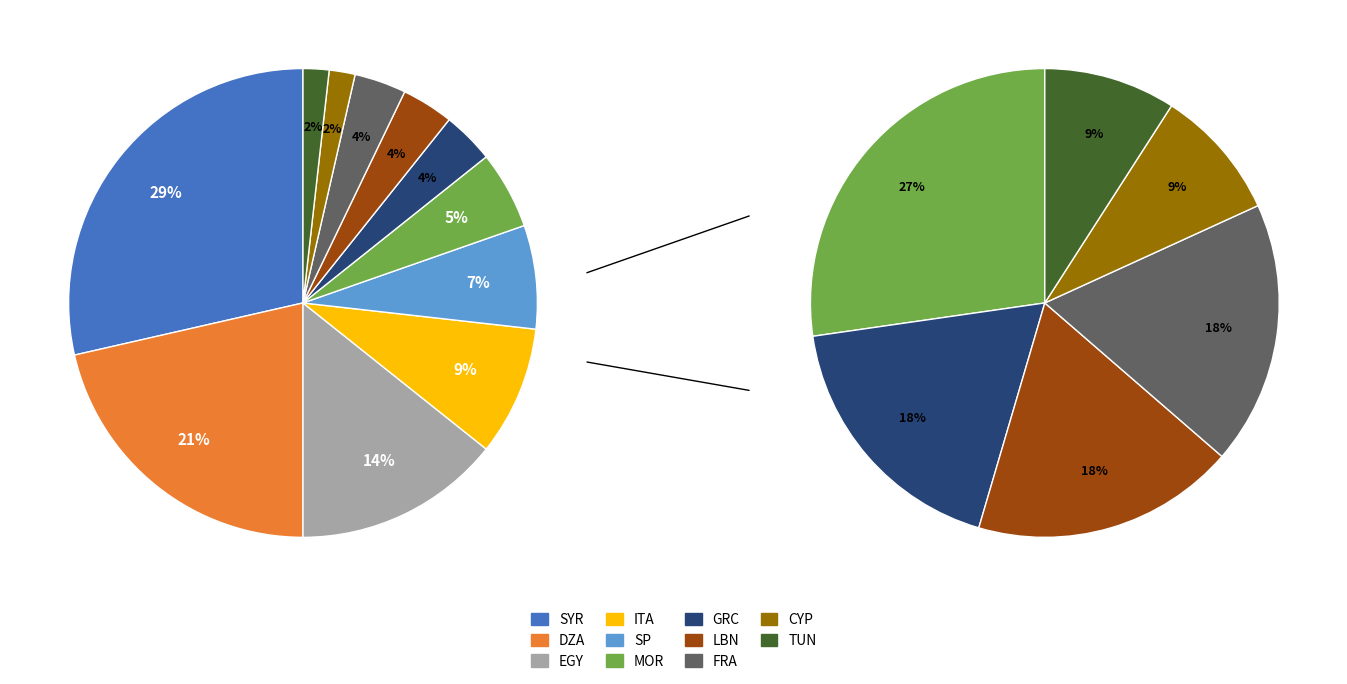

Combined, what portion of the pie is LBN and TUN?

5.4%